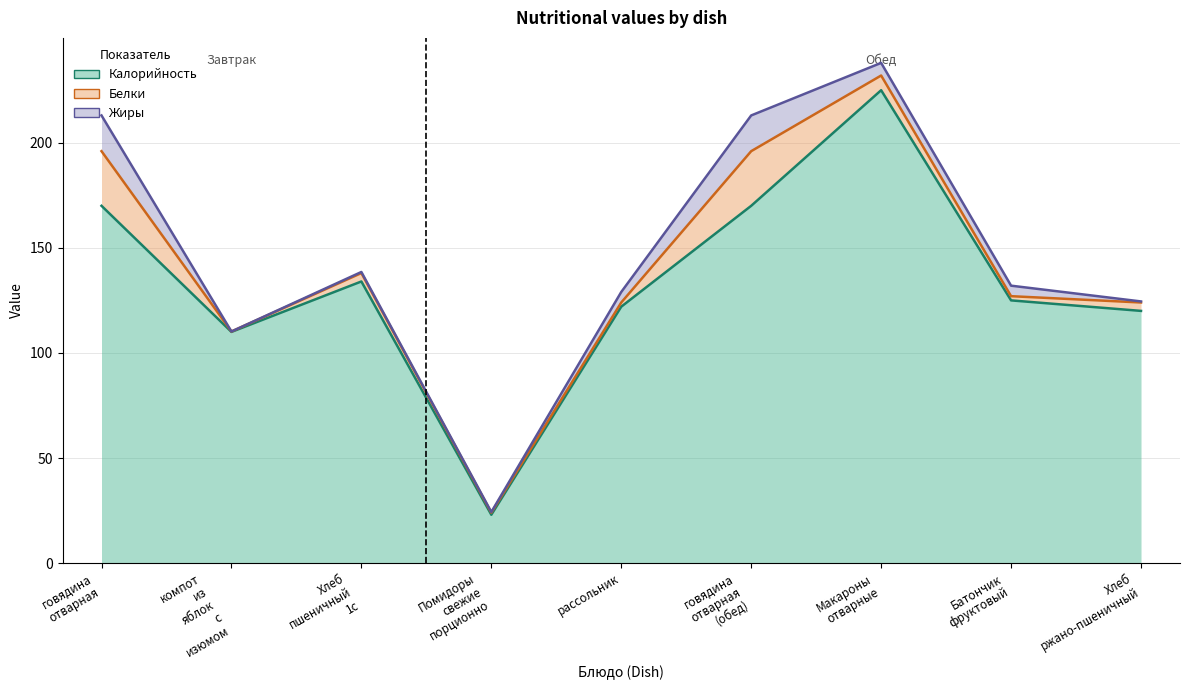

The Жиры series shows 17.0 at говядина отварная. True or false?

True